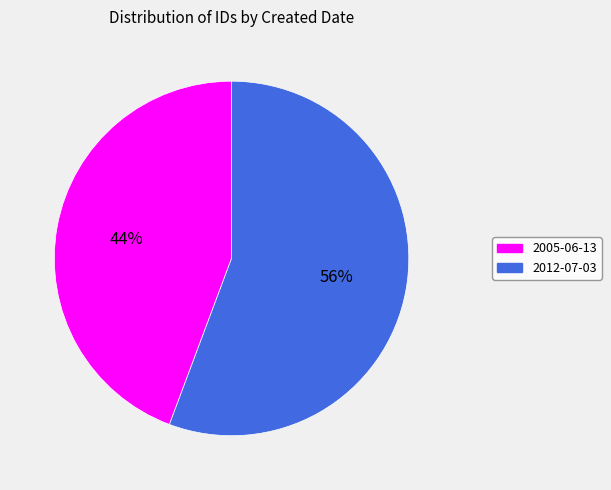

Which slice represents more than half of the pie?

2012-07-03